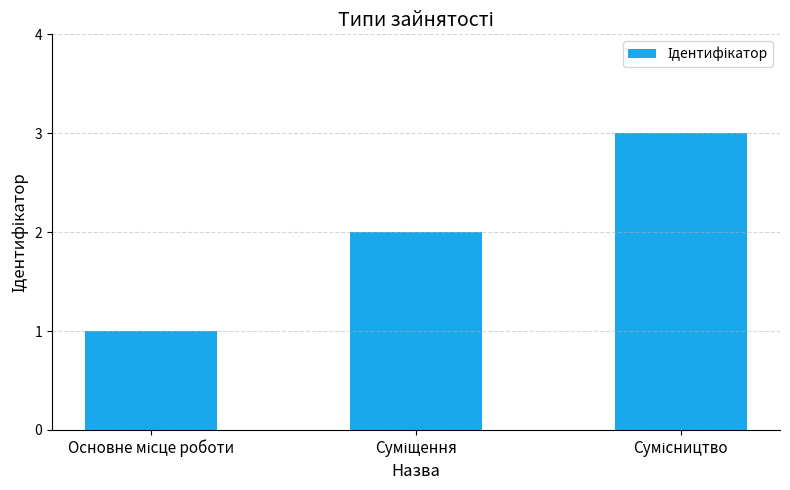

What is the sum of all values?

6